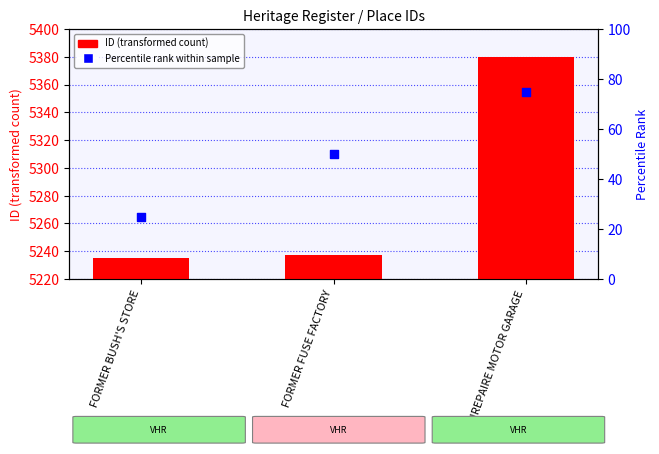

At how many categories does at least one series exceed 1228?

3